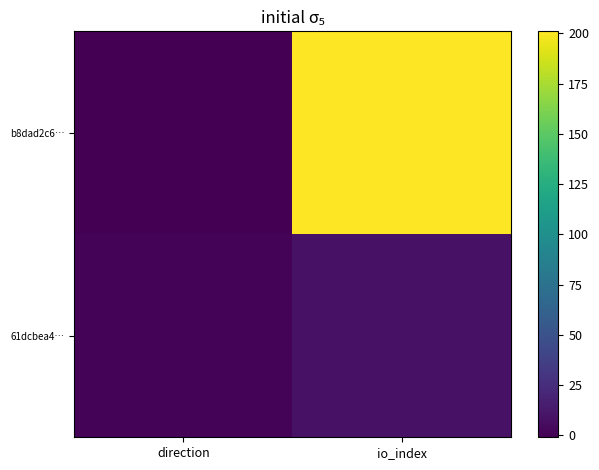

Reading left to right, what are all the values shown in this chart?

b8dad2c6…: direction=-1	io_index=201
61dcbea4…: direction=1	io_index=9